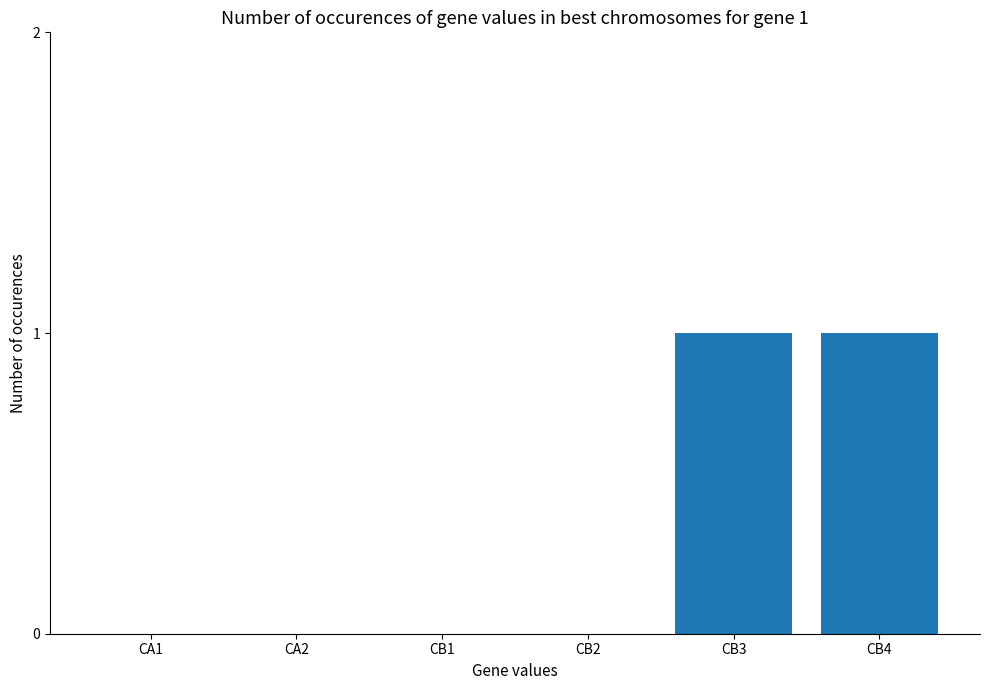

Read the value at CB3.

1